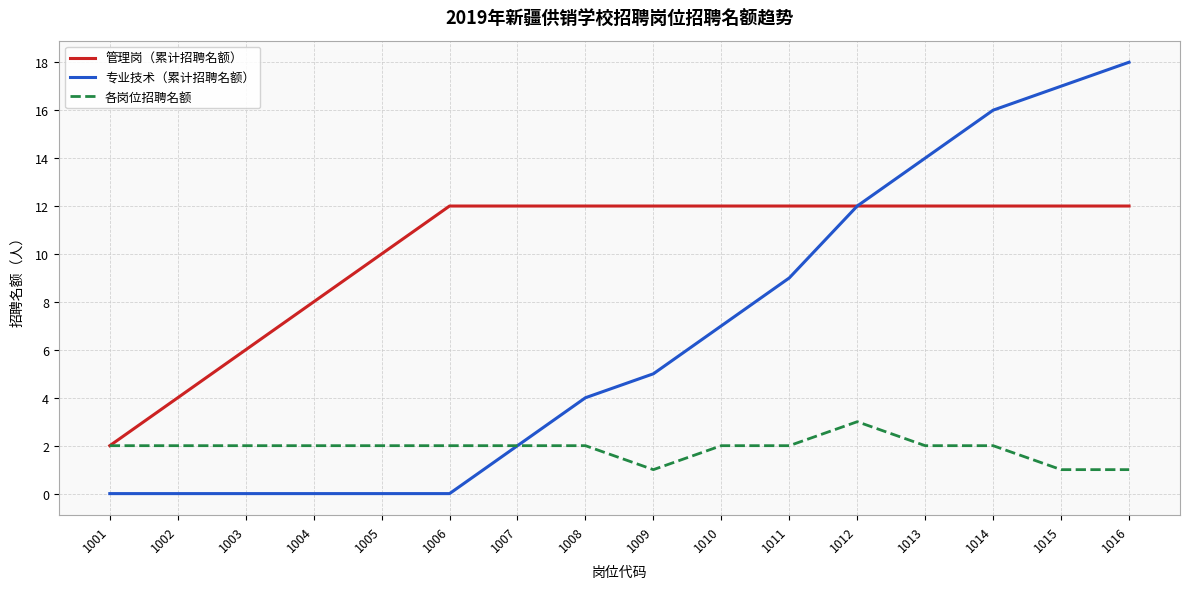

At which category is the sum across all series the highest?

1016